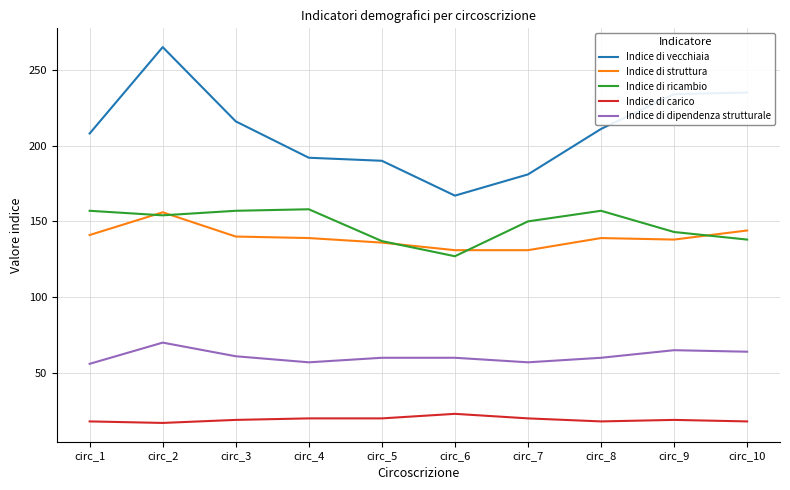

Which label corresponds to the largest value in the chart?

circ_2